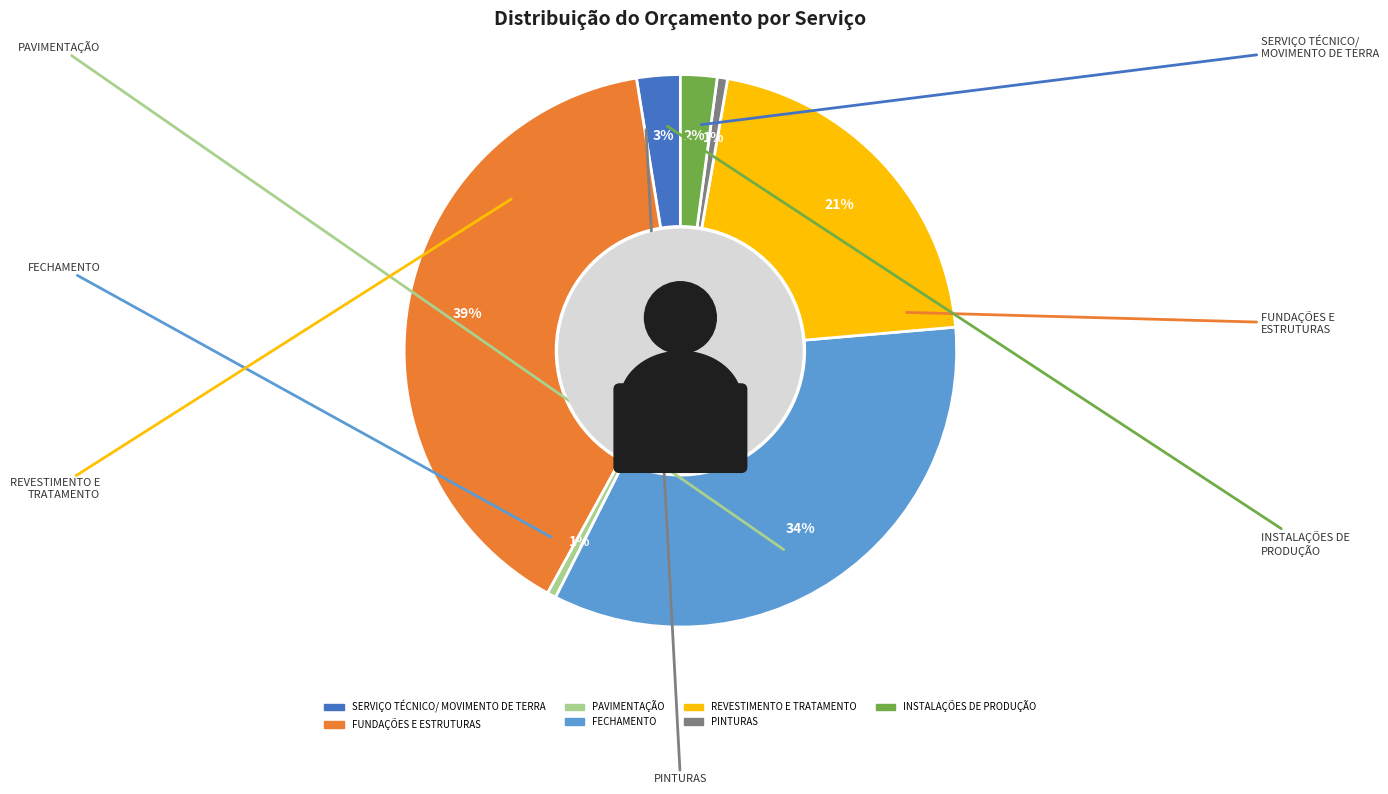

To the nearest percent, what is the combined percentage of PINTURAS and SERVIÇO TÉCNICO/
MOVIMENTO DE TERRA?

3%